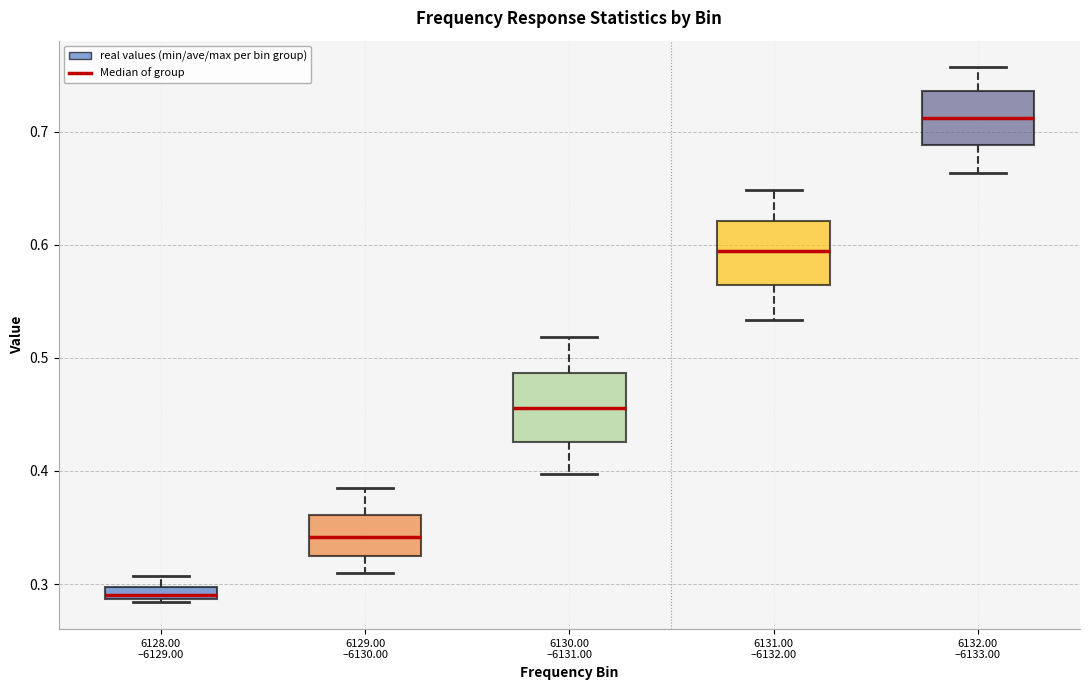

Where is the lower edge of the box for 6132.00 –6133.00 on the y-axis? The values are not printed on the chart, so give them approximately, as read against the axis.

0.69